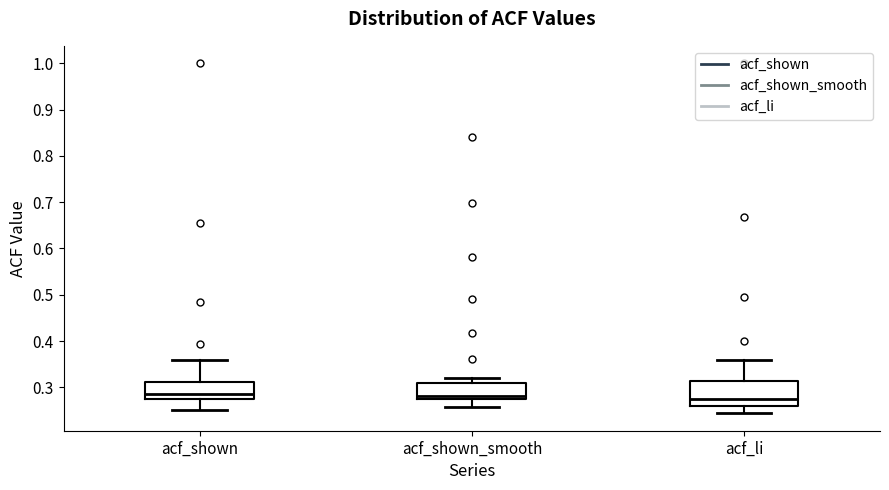

Reading left to right, read every box against the y-axis: the position of its median line, the range the box covers, and the ends of its whiskers. The values are not printed on the chart, so give them approximately, as read against the axis.

acf_shown: median 0.29, box 0.28 to 0.31, whiskers 0.25 to 0.36
acf_shown_smooth: median 0.28, box 0.27 to 0.31, whiskers 0.26 to 0.32
acf_li: median 0.27, box 0.26 to 0.31, whiskers 0.24 to 0.36